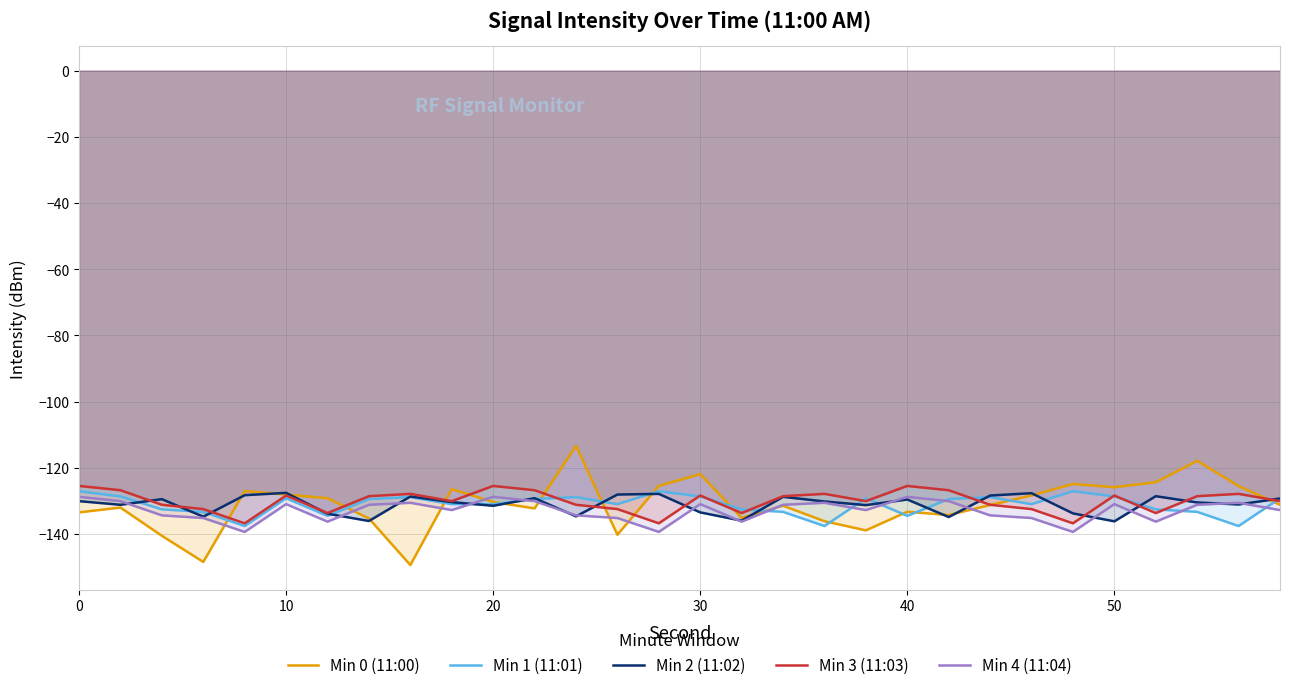

What value does the Min 3 (11:03) series have at 40?

-125.5